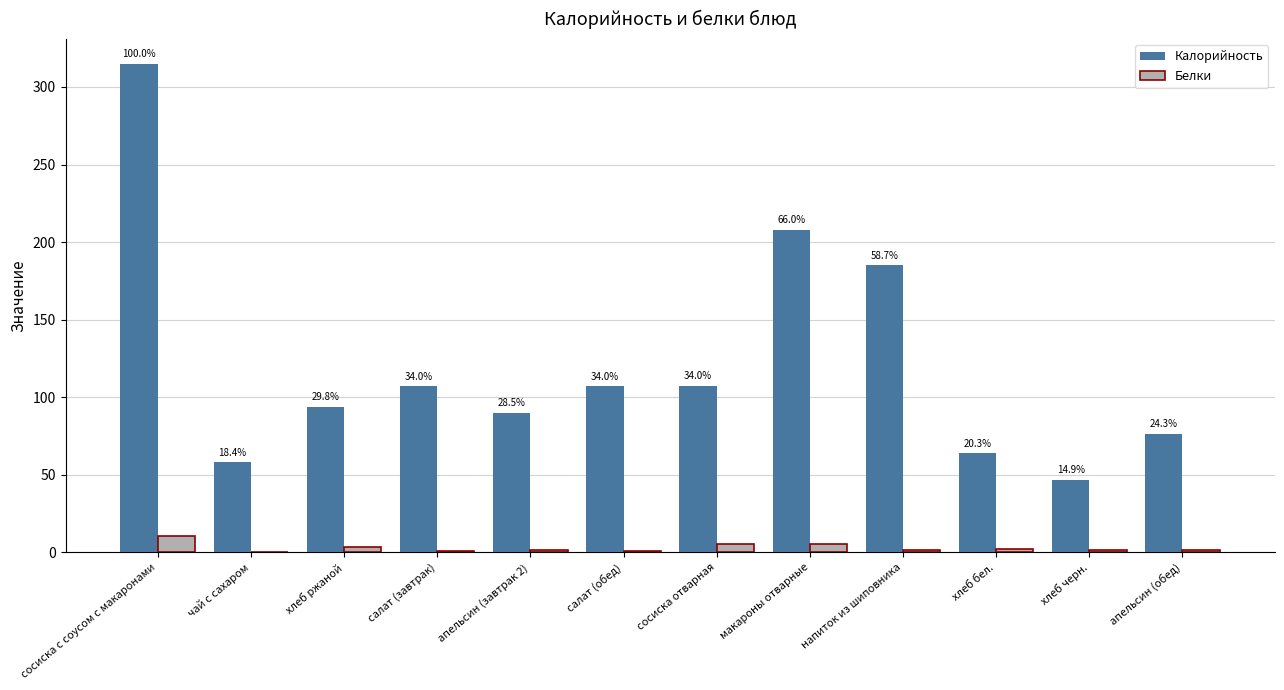

What are all the series names shown in the legend?

Калорийность, Белки